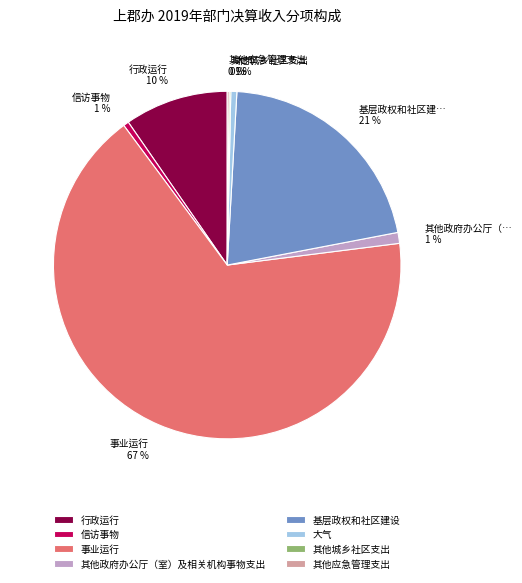

Which category accounts for the majority?

事业运行